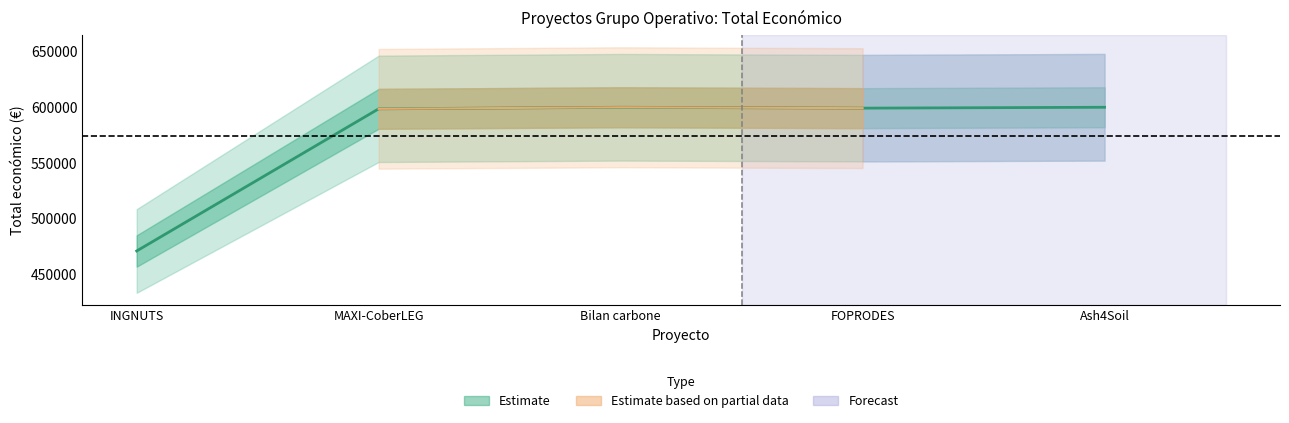

List the labels in order of value, smallest first.

INGNUTS, MAXI-CoberLEG, FOPRODES, Bilan carbone, Ash4Soil